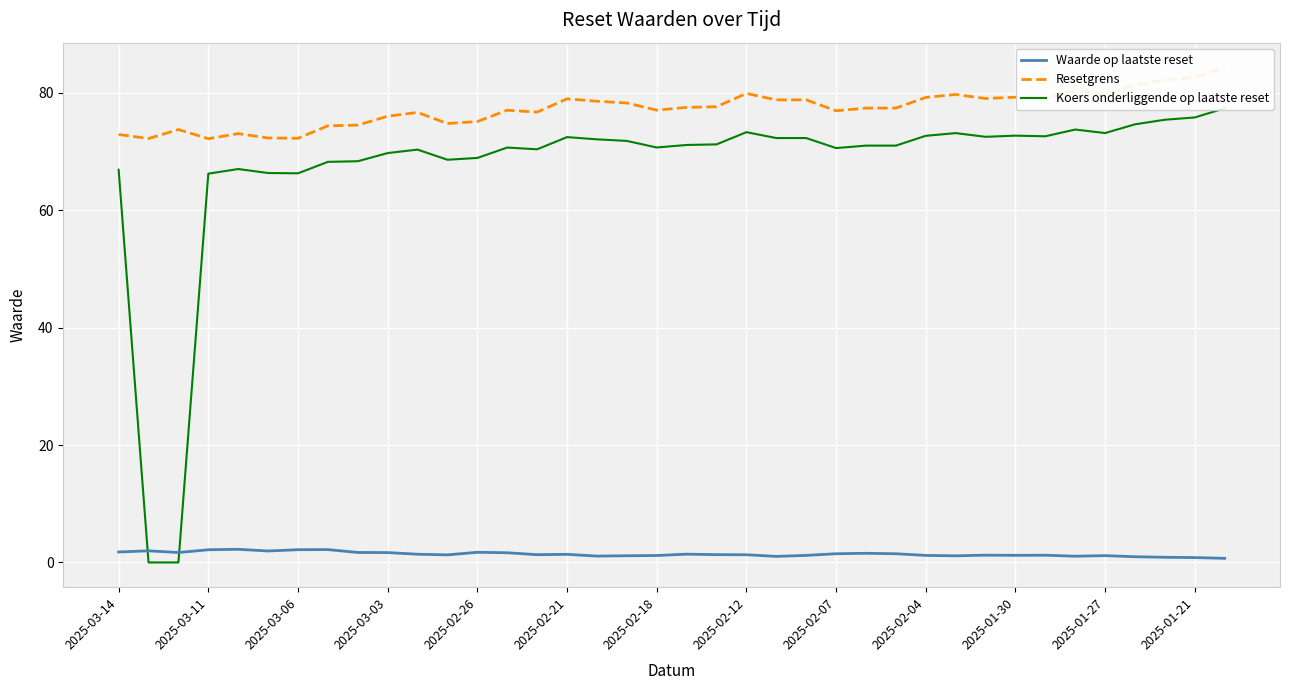

At how many categories does at least one series exceed 14?

38